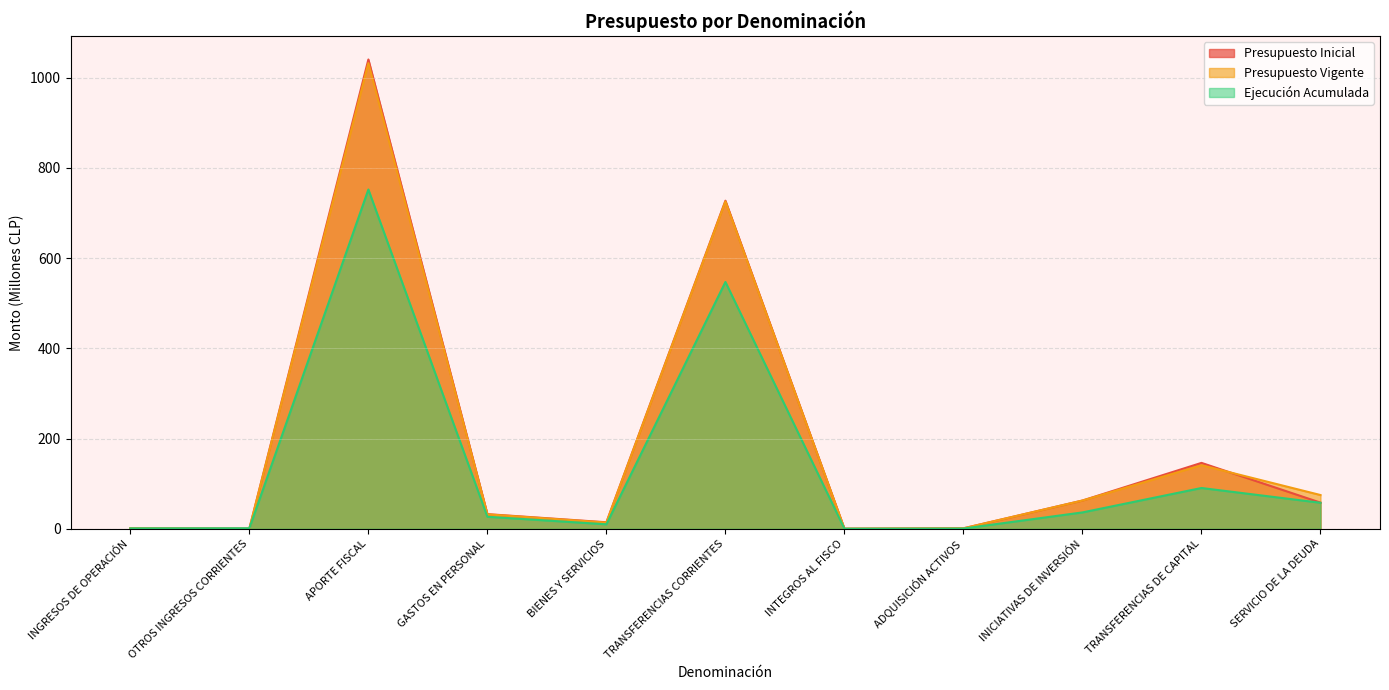

At how many categories does at least one series exceed 286?

2